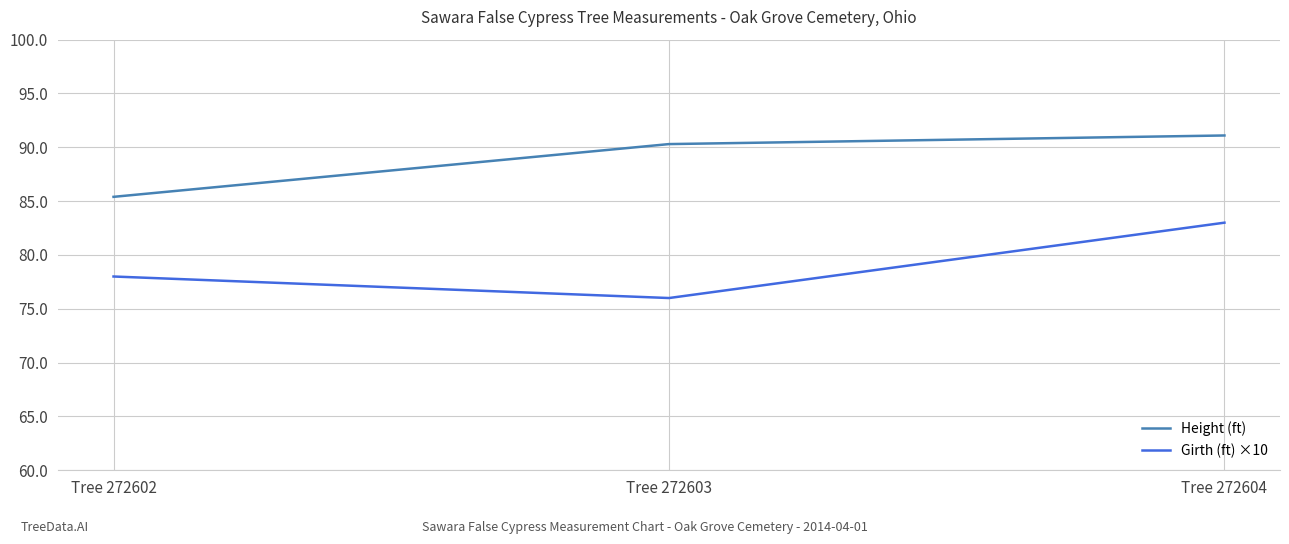

True or false: Girth (ft) ×10 has a value of 48.1 at Tree 272602.

False